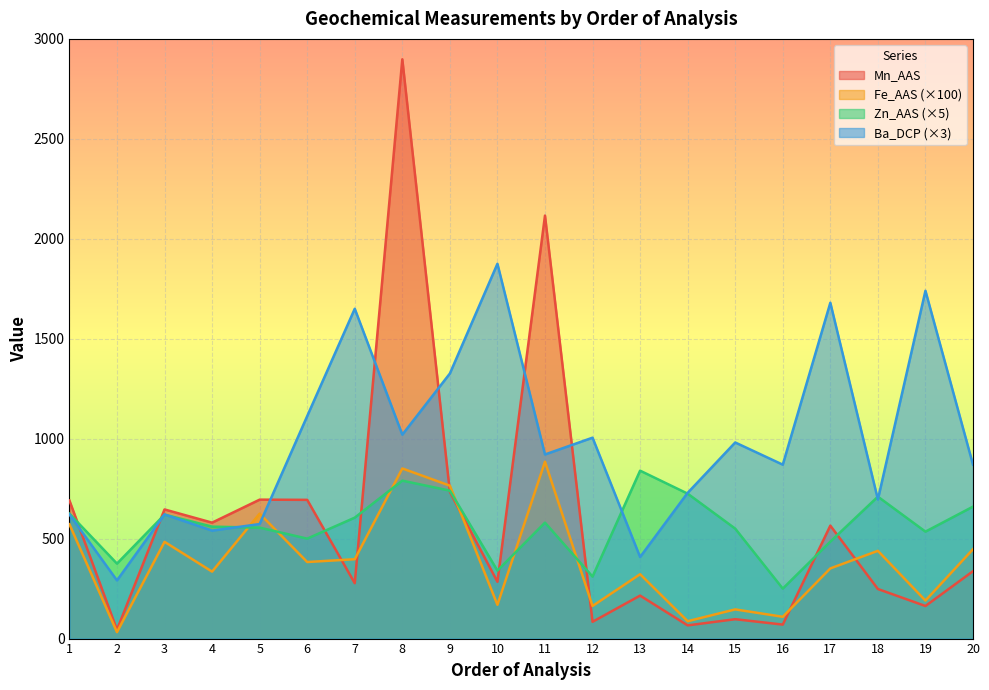

What is the difference between the maximum and second lowest values in the Zn_AAS series?

530.0